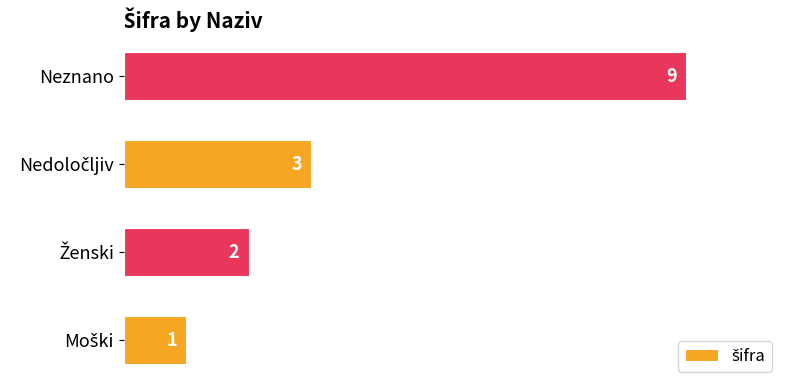

Count the number of categories in the chart.

4